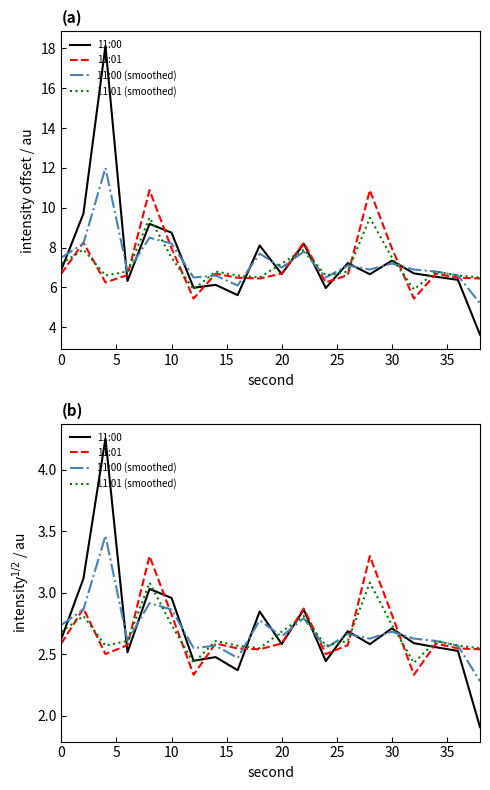

How many times do 11:00 (smoothed) and 11:01 (smoothed) cross each other?

7